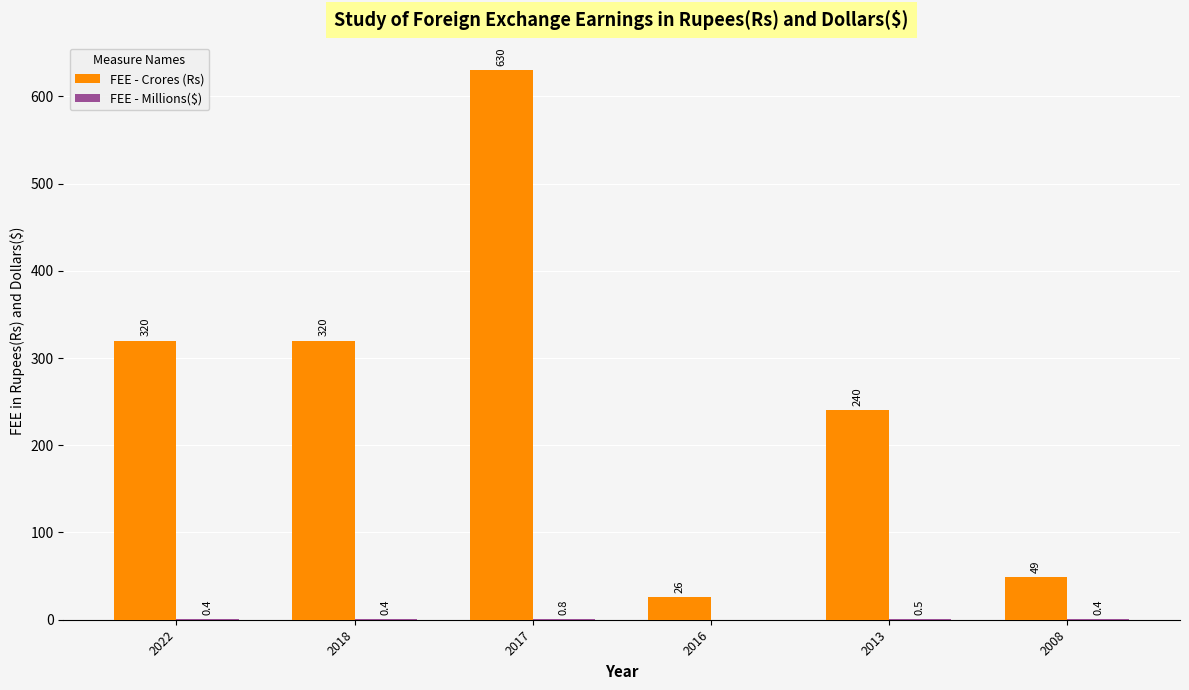

At which category is the sum across all series the highest?

2017